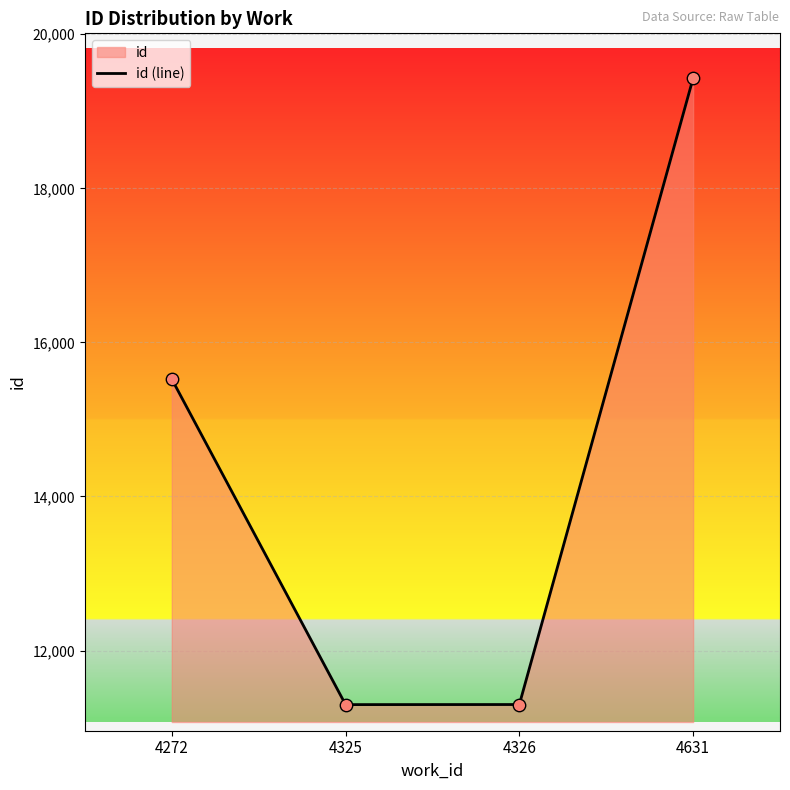

What is the change in value from 4325 to 4326?

+1.0